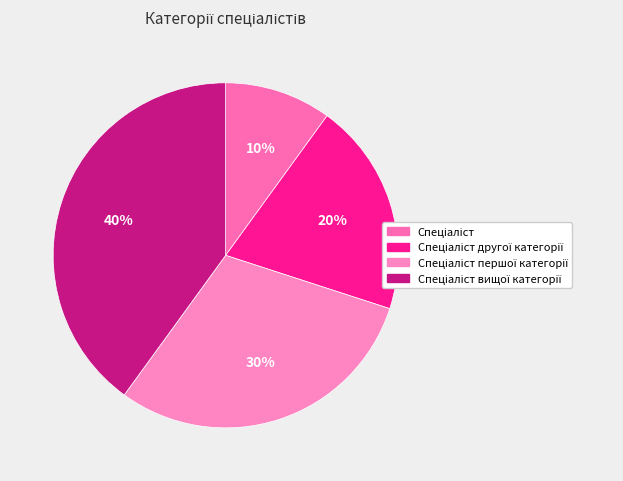

How many slices are in this pie chart?

4